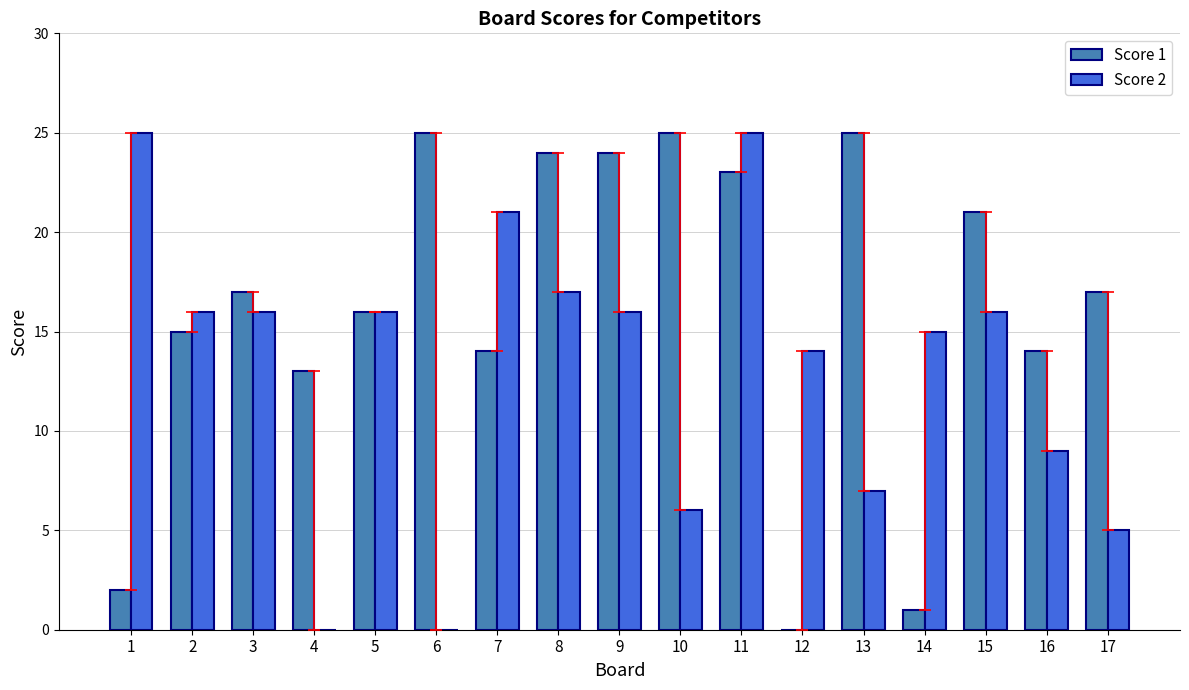

What is the sum of the Score 2 values at 14 and 1?

40